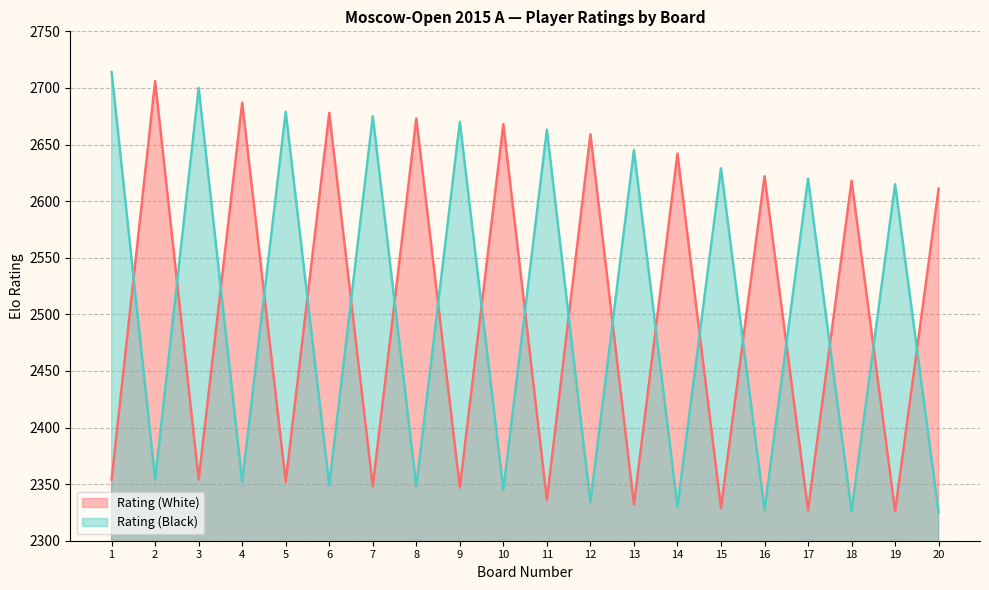

List the series in order of their overall mean, highest first.

Rating (Black), Rating (White)